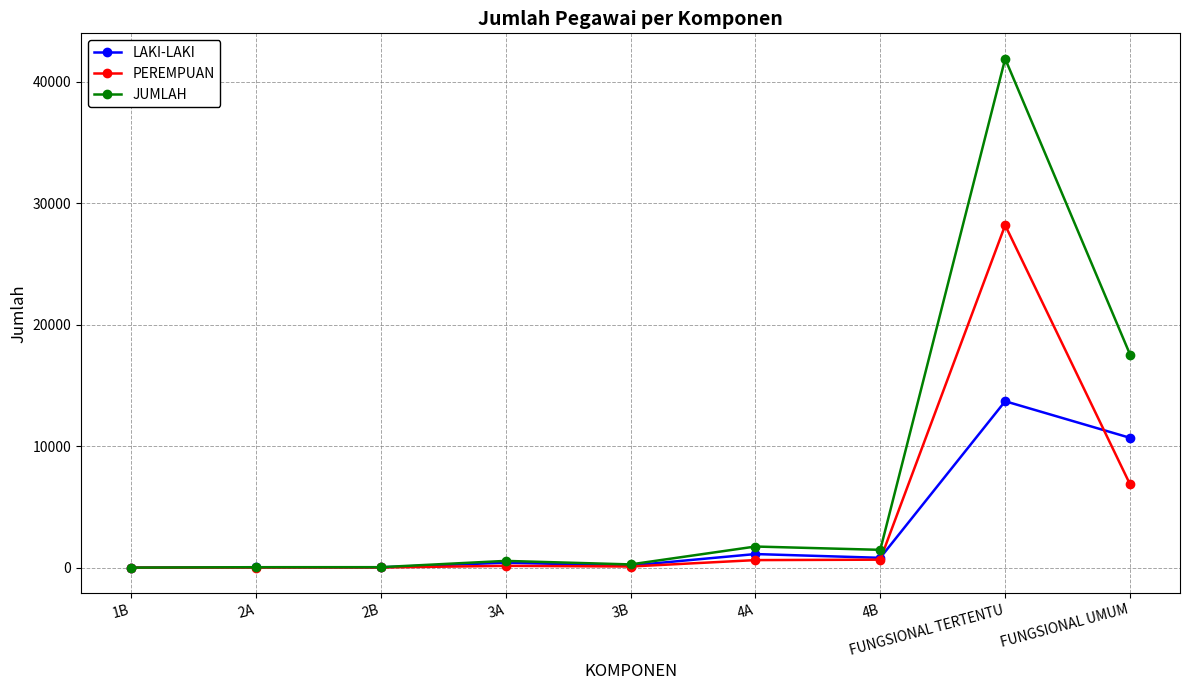

How many data points in LAKI-LAKI are less than 406?

4